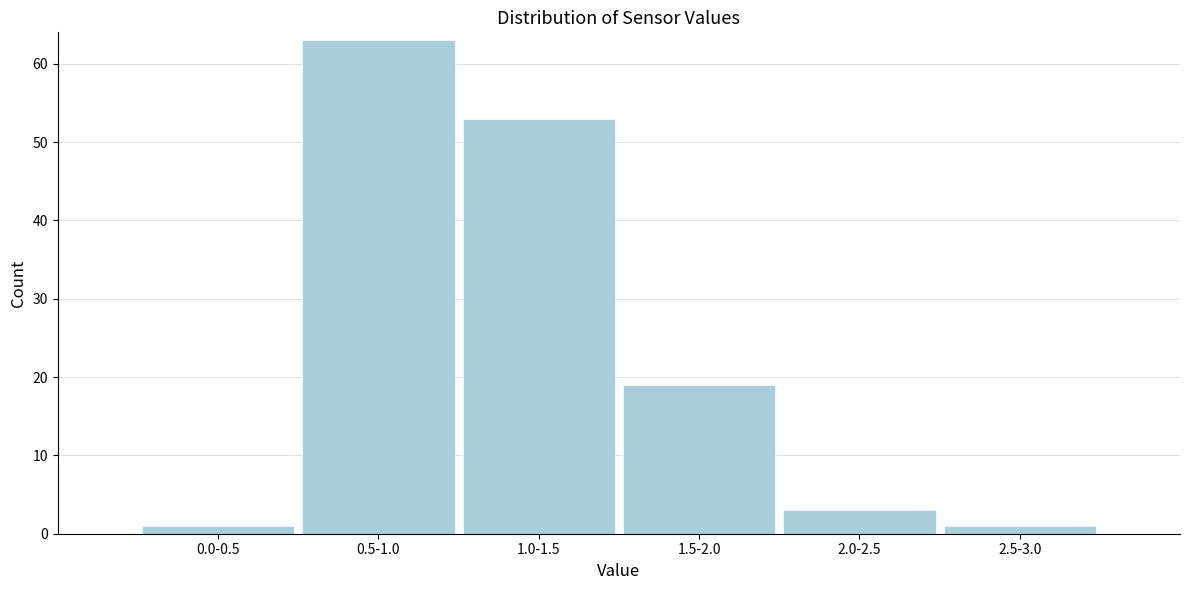

Reading left to right, list all the values displayed in this chart.

0.0-0.5=1	0.5-1.0=63	1.0-1.5=53	1.5-2.0=19	2.0-2.5=3	2.5-3.0=1